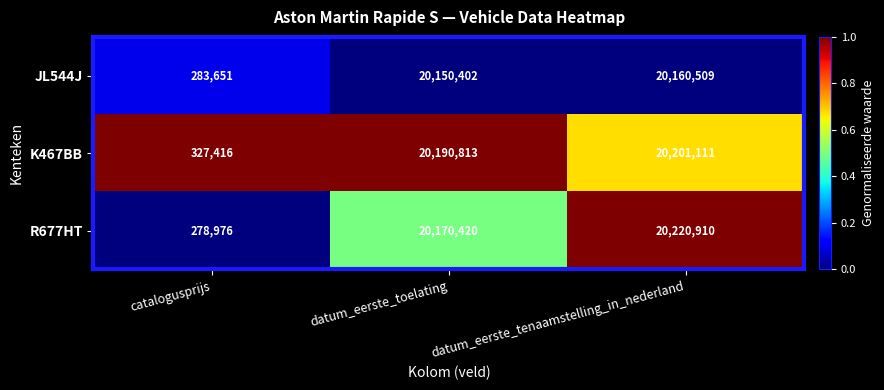

Reading left to right, what are all the values shown in this chart?

JL544J: catalogusprijs=283651	datum_eerste_toelating=20150402	datum_eerste_tenaamstelling_in_nederland=20160509
K467BB: catalogusprijs=327416	datum_eerste_toelating=20190813	datum_eerste_tenaamstelling_in_nederland=20201111
R677HT: catalogusprijs=278976	datum_eerste_toelating=20170420	datum_eerste_tenaamstelling_in_nederland=20220910